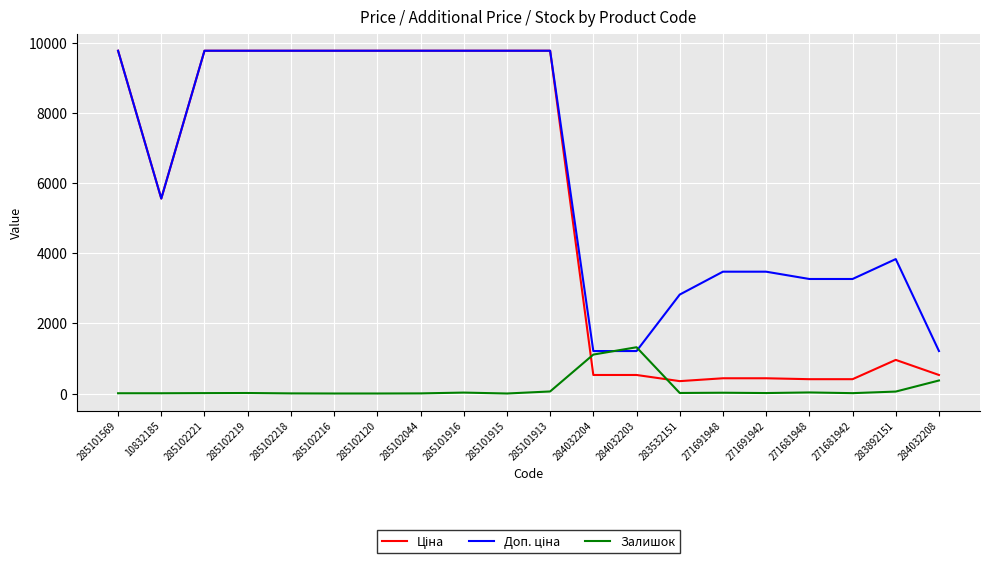

What is the total value across all series at 285102120?

19551.0